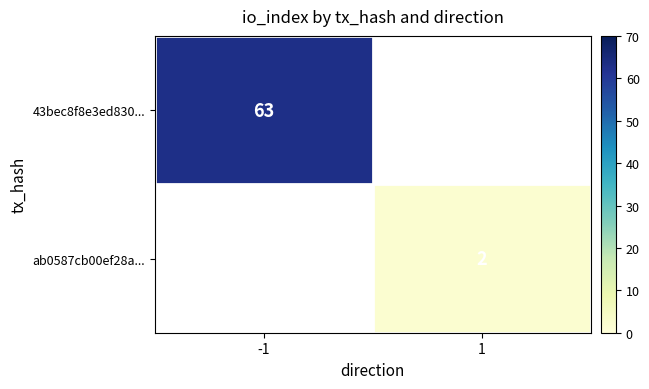

Is it true that 43bec8f8e3ed830... equals 89 at -1?

False